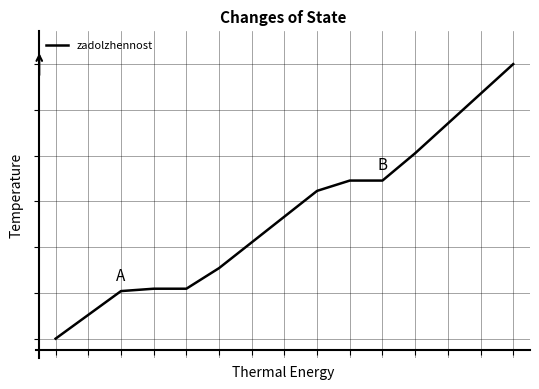

Reading right to left, what are all the values shown in this chart?

14=1.0	13=0.9	12=0.8	11=0.7	10=0.6	9=0.6	8=0.5	7=0.4	6=0.3	5=0.3	4=0.2	3=0.2	2=0.2	1=0.1	0=0.0